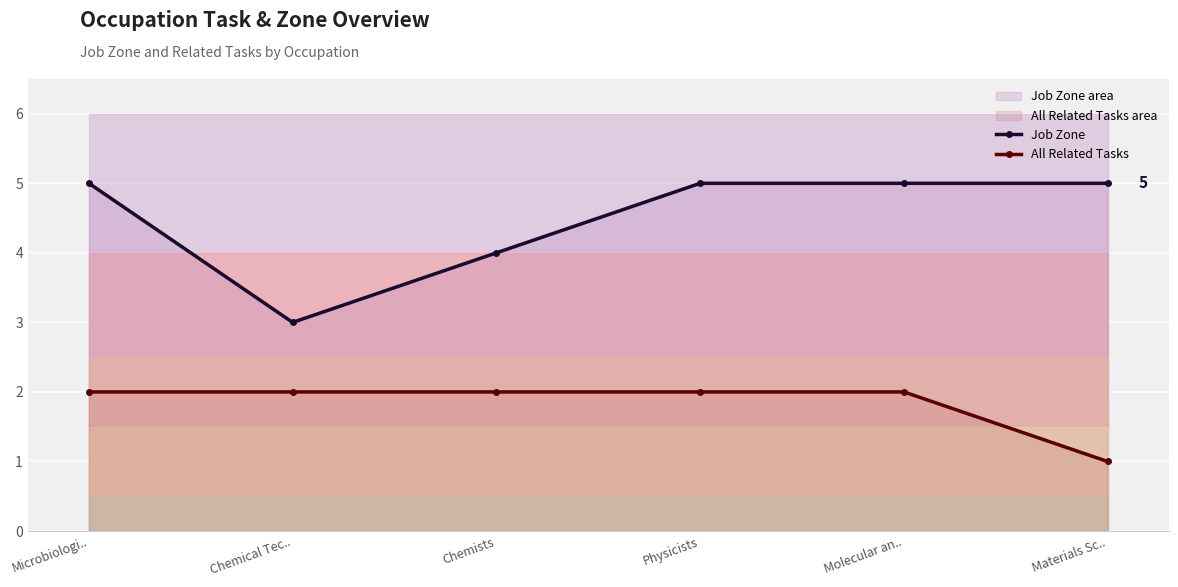

How many All Related Tasks values are between 2 and 3?

5